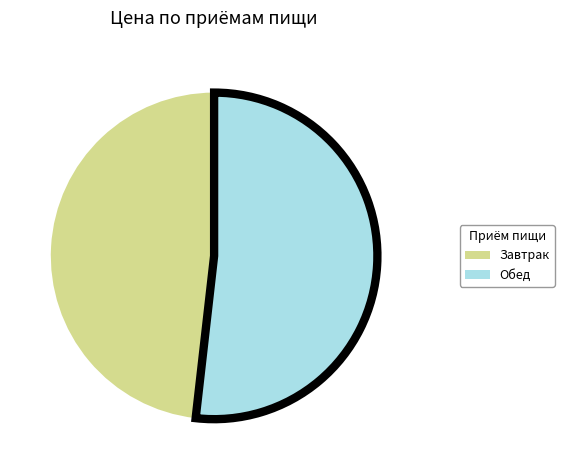

What is the smallest slice in the pie chart?

Завтрак